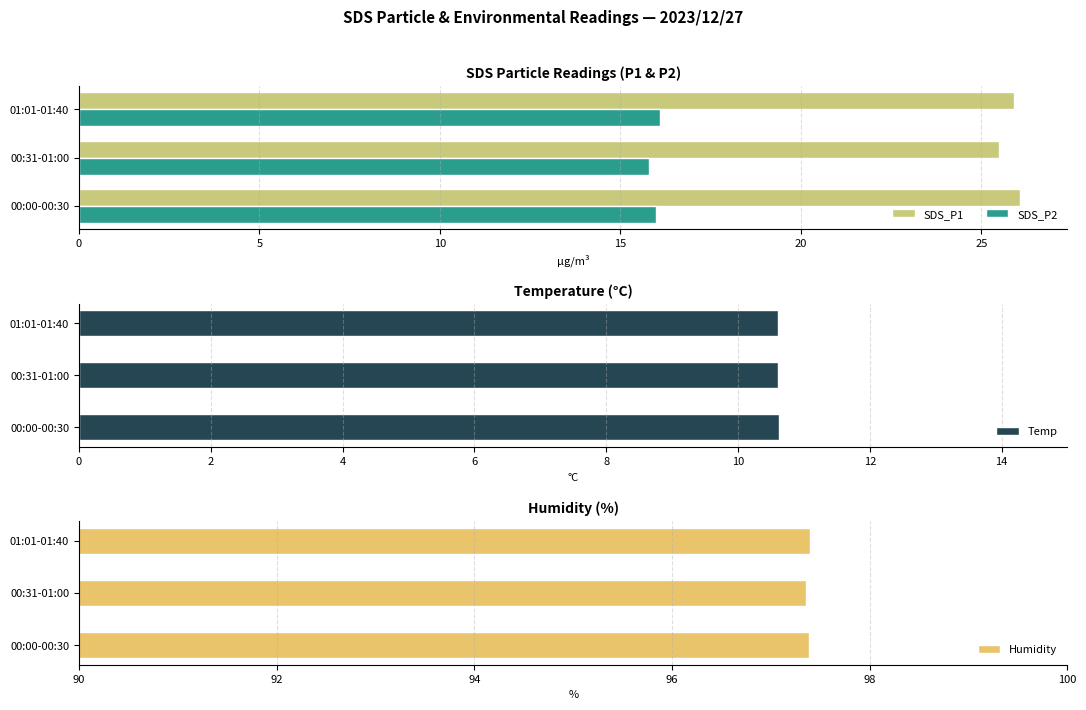

The value of Humidity at 00:00-00:30 is 97.4. True or false?

True